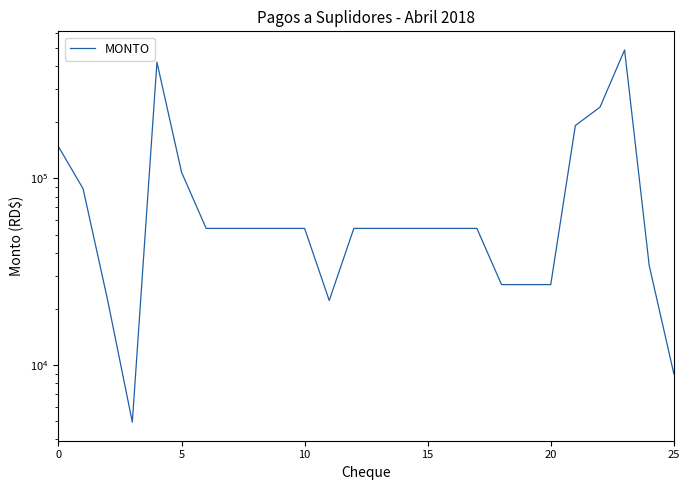

At which label is the value closest to 246565?

22